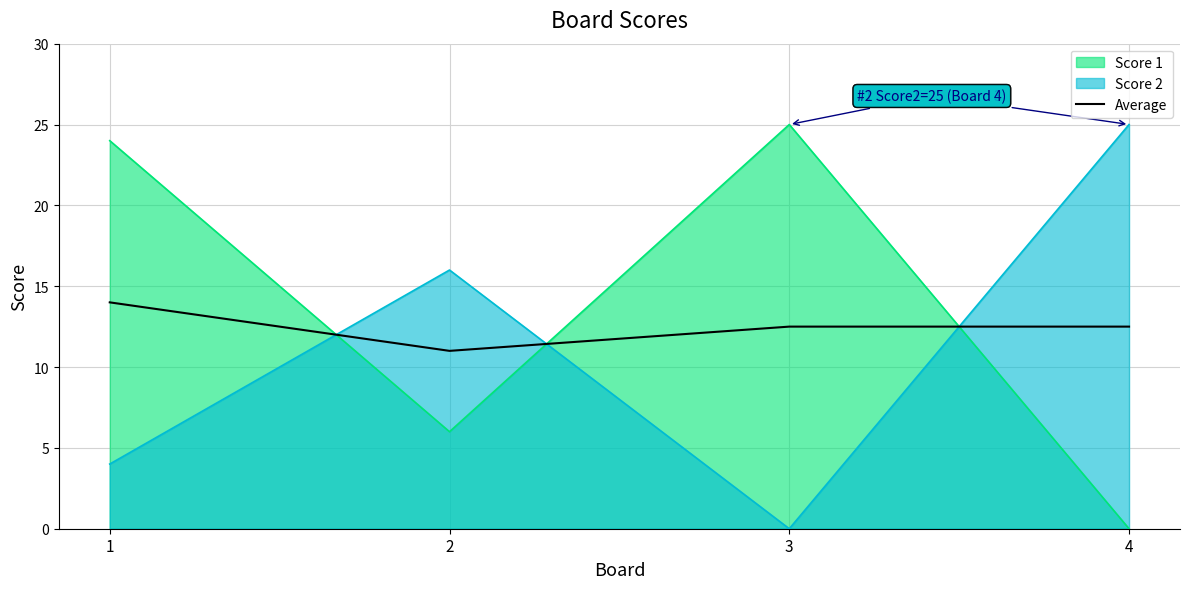

How many values are between 12 and 14?

3